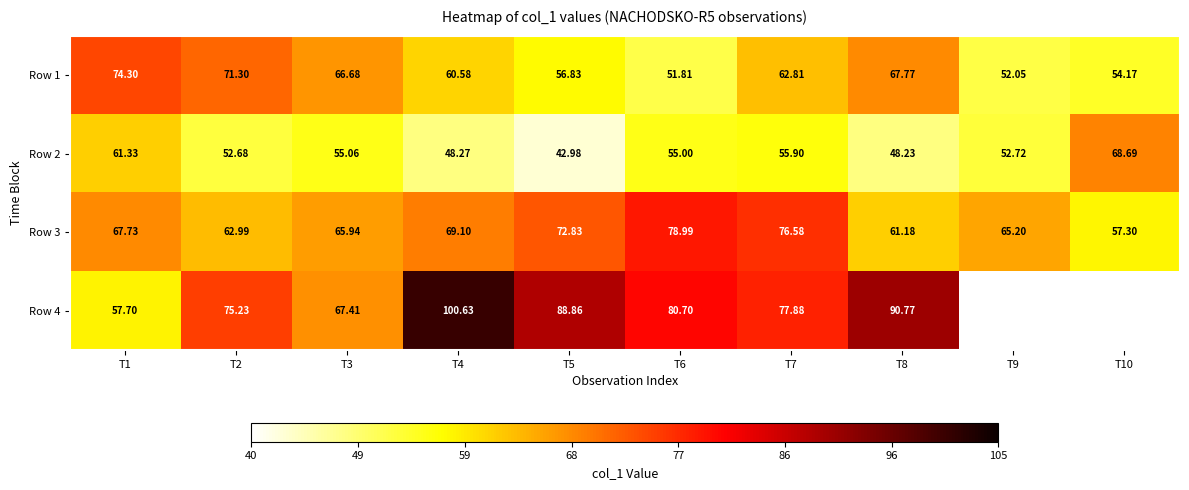

What is the total value across all series at T3?

255.1